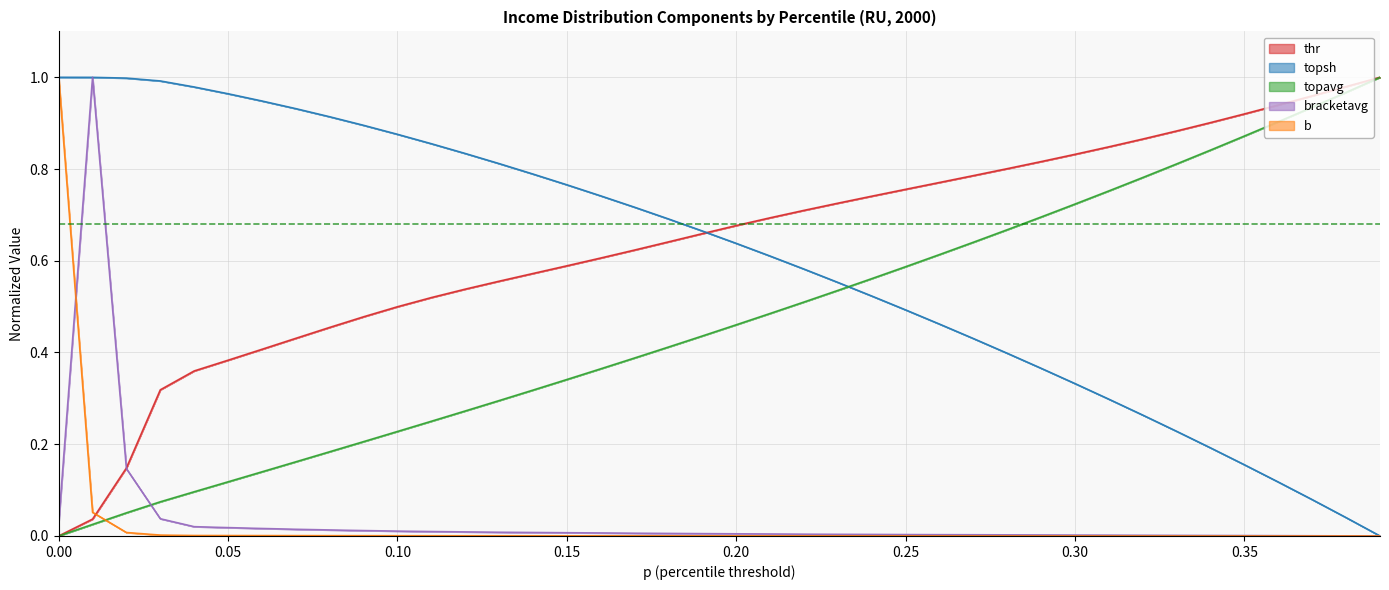

How many values in the bracketavg series exceed 0?

39